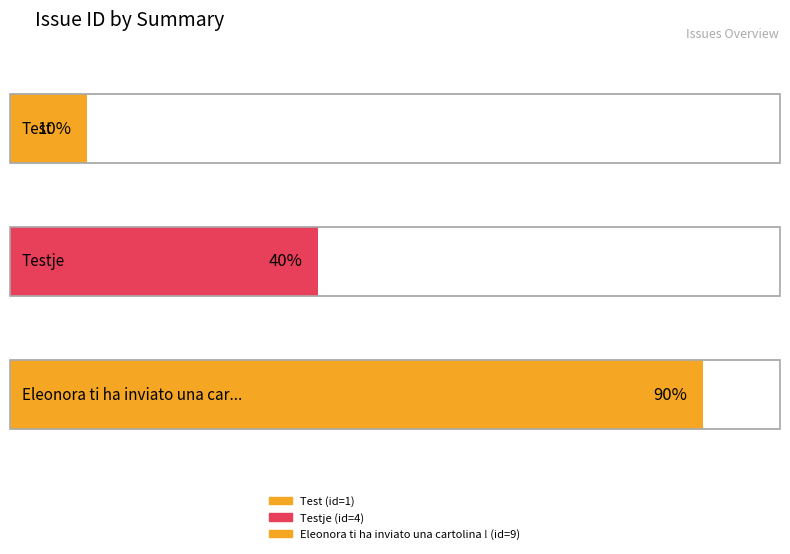

Rank the categories by value from highest to lowest.

Eleonora ti ha inviato una cartolina !, Testje, Test